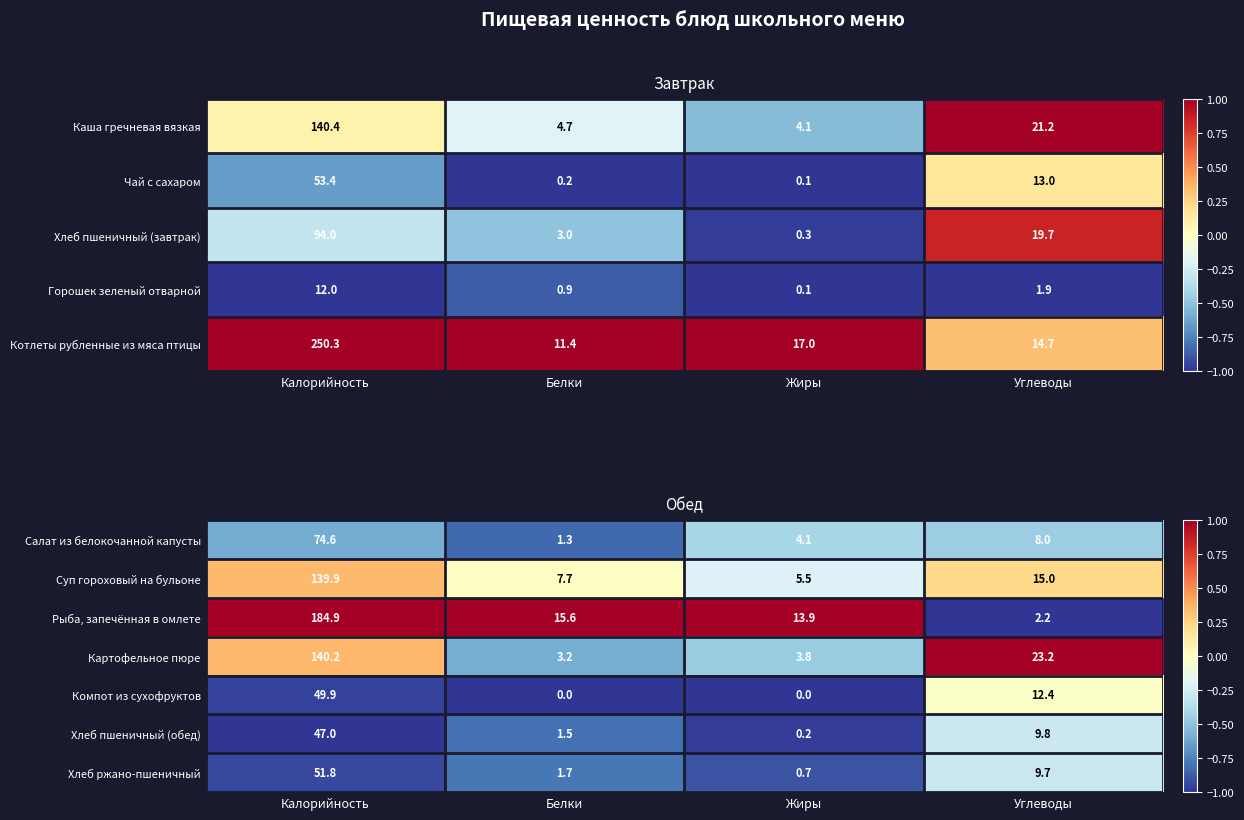

Where is Рыба, запечённая в омлете nearest to the value 93?

Белки